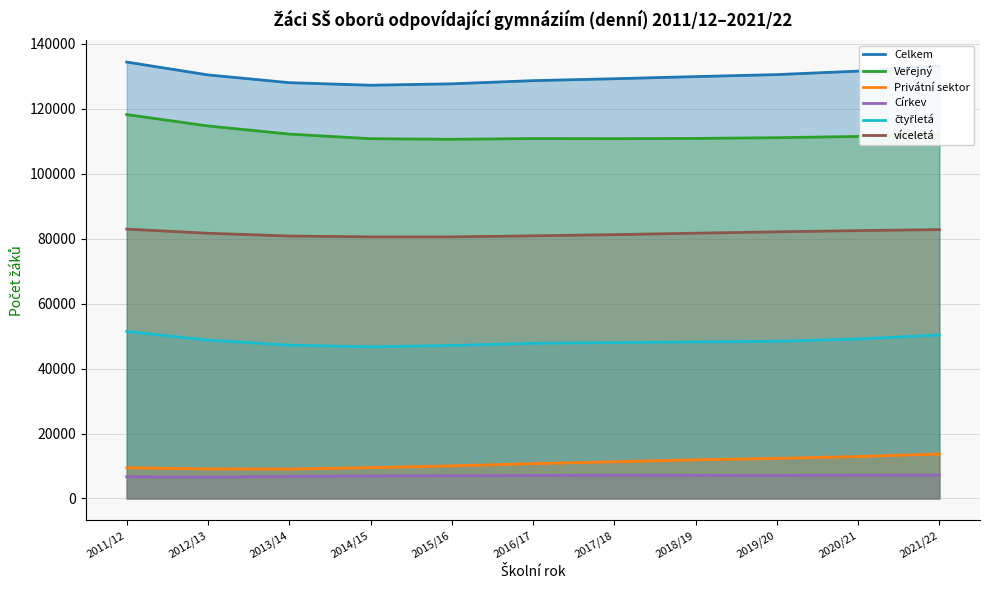

True or false: Celkem and Veřejný intersect in this chart.

False